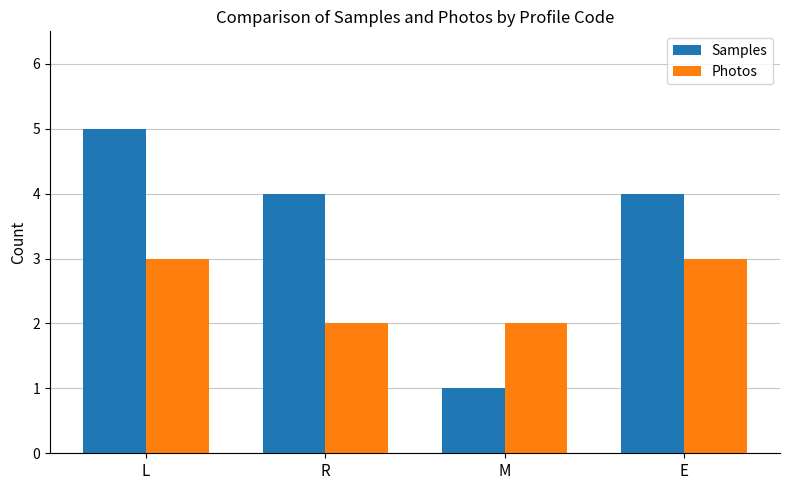

Rank the series by their maximum value, from lowest to highest.

Photos, Samples